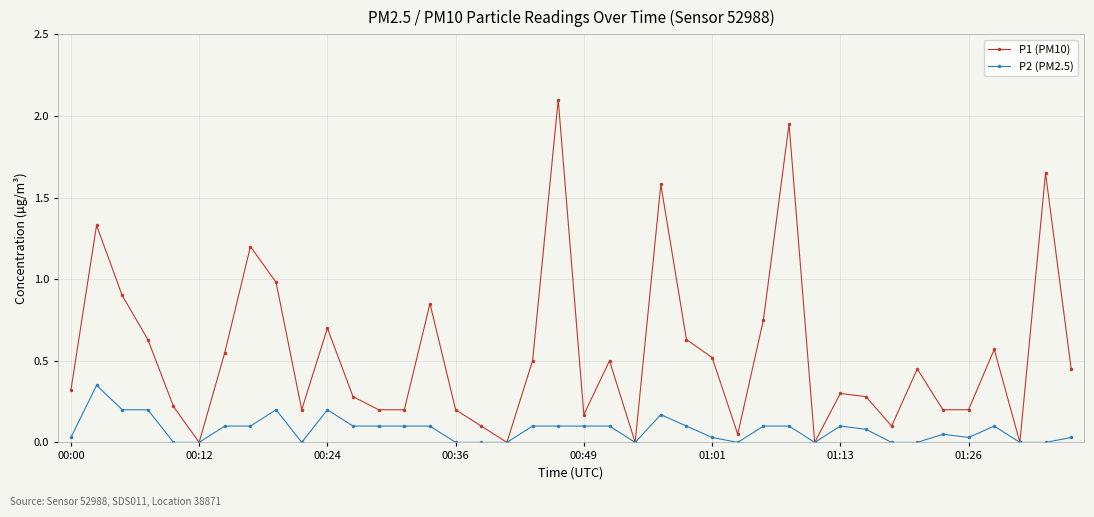

Which series has the largest total across all categories?

P1 (PM10)